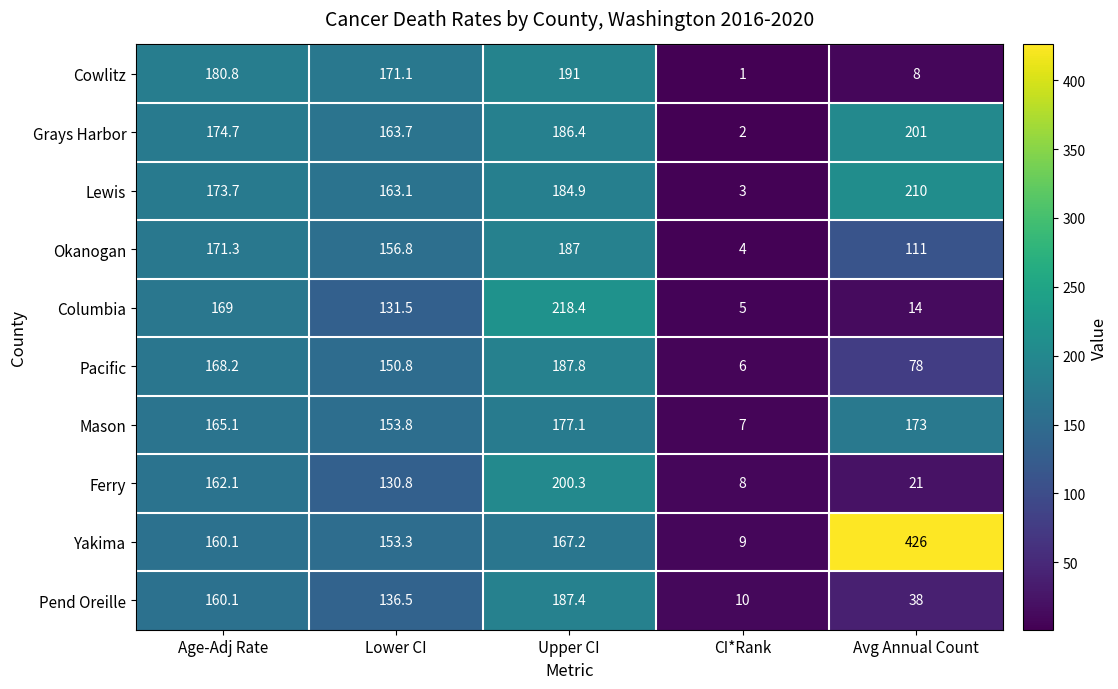

Read the Cowlitz value at Age-Adj Rate.

180.8